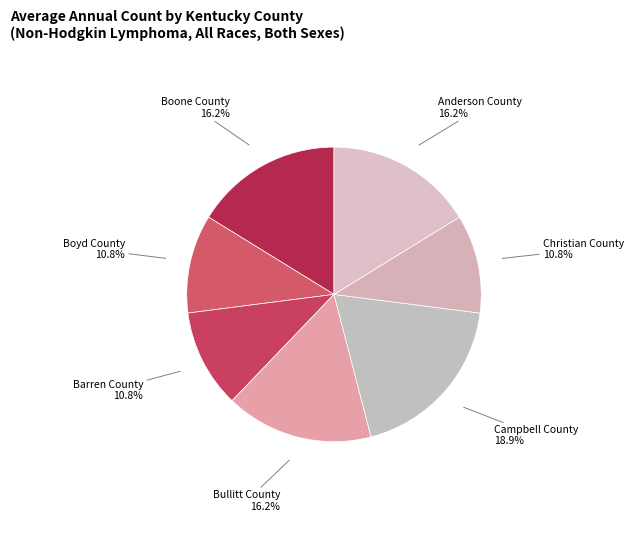

To the nearest percent, what is the average slice percentage?

14%